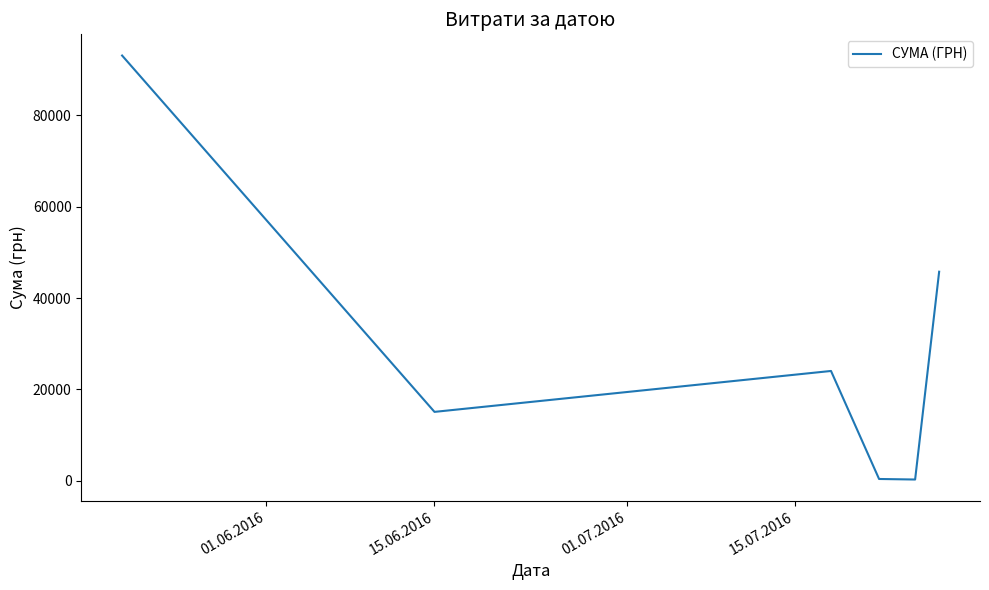

What is the greatest value displayed?

93127.0